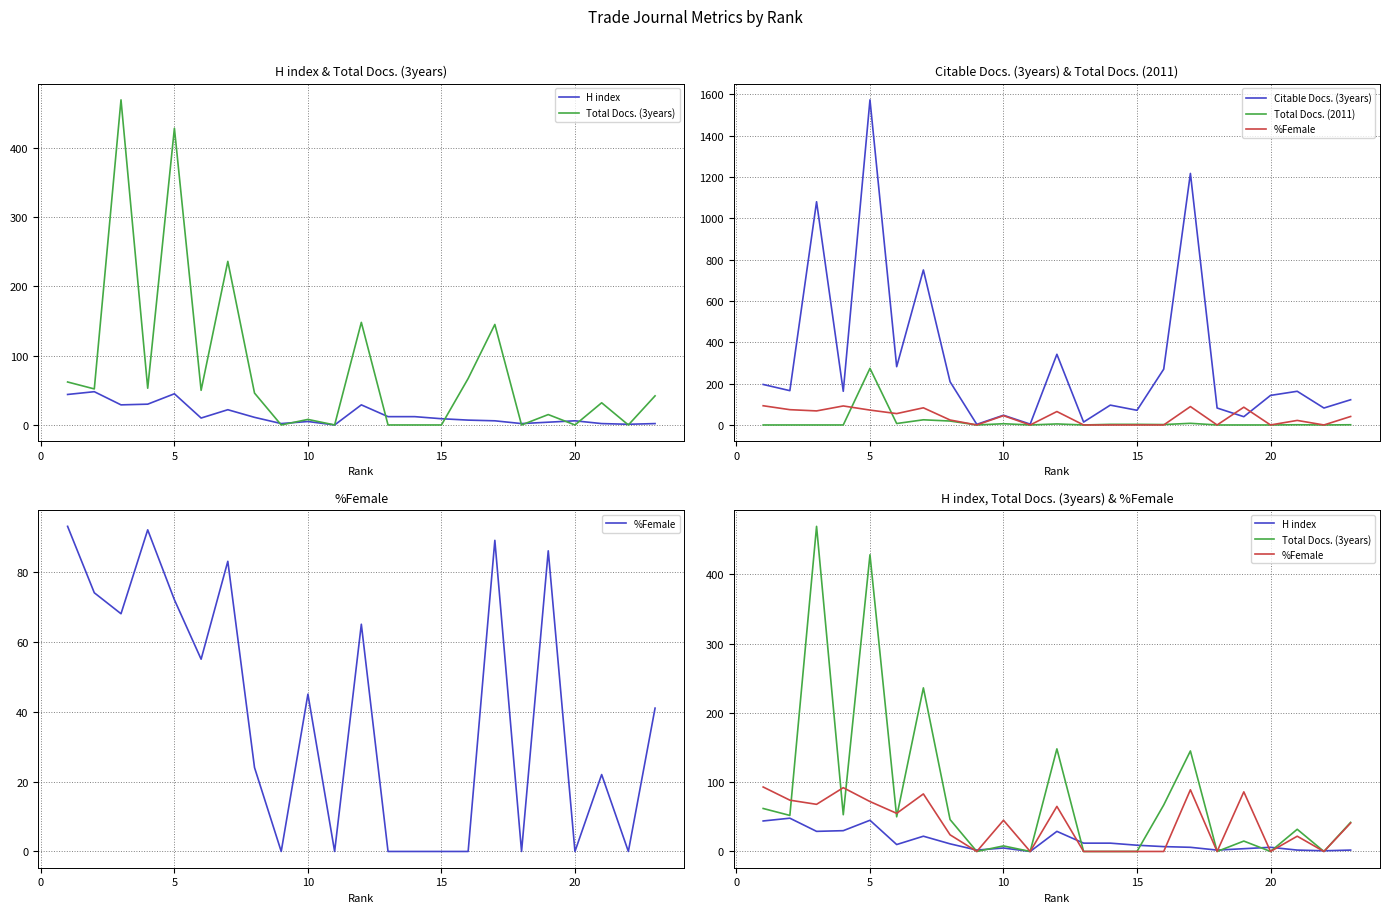

True or false: Total Docs. (3years) and H index cross at least once.

True